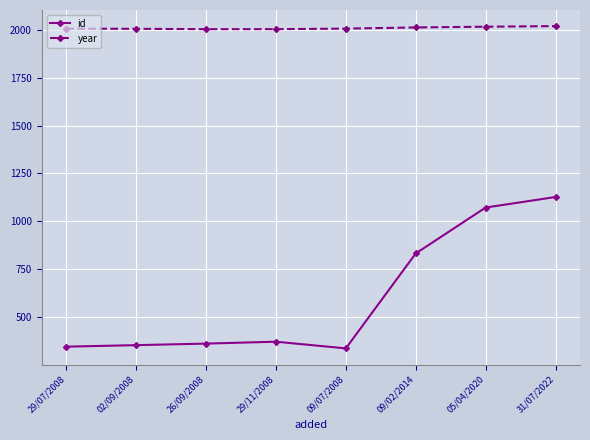

What is the value of the year point at the 6th from the left?

2013